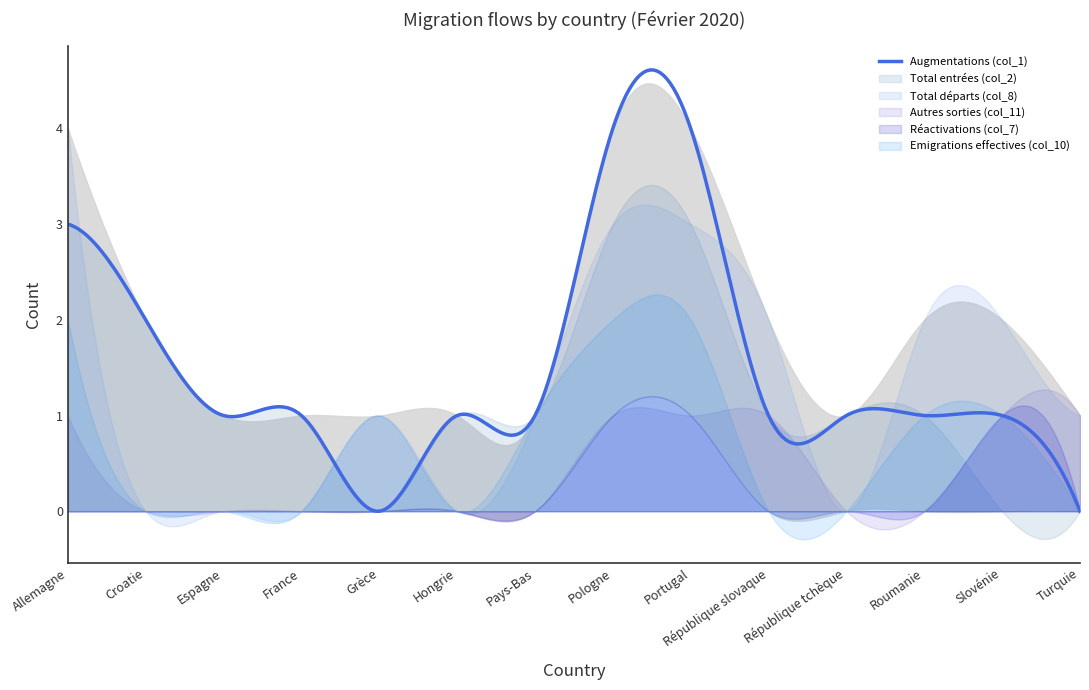

Is the value of Emigrations effectives (col_10) at République tchèque greater than the value of Augmentations (col_1) at Roumanie?

No